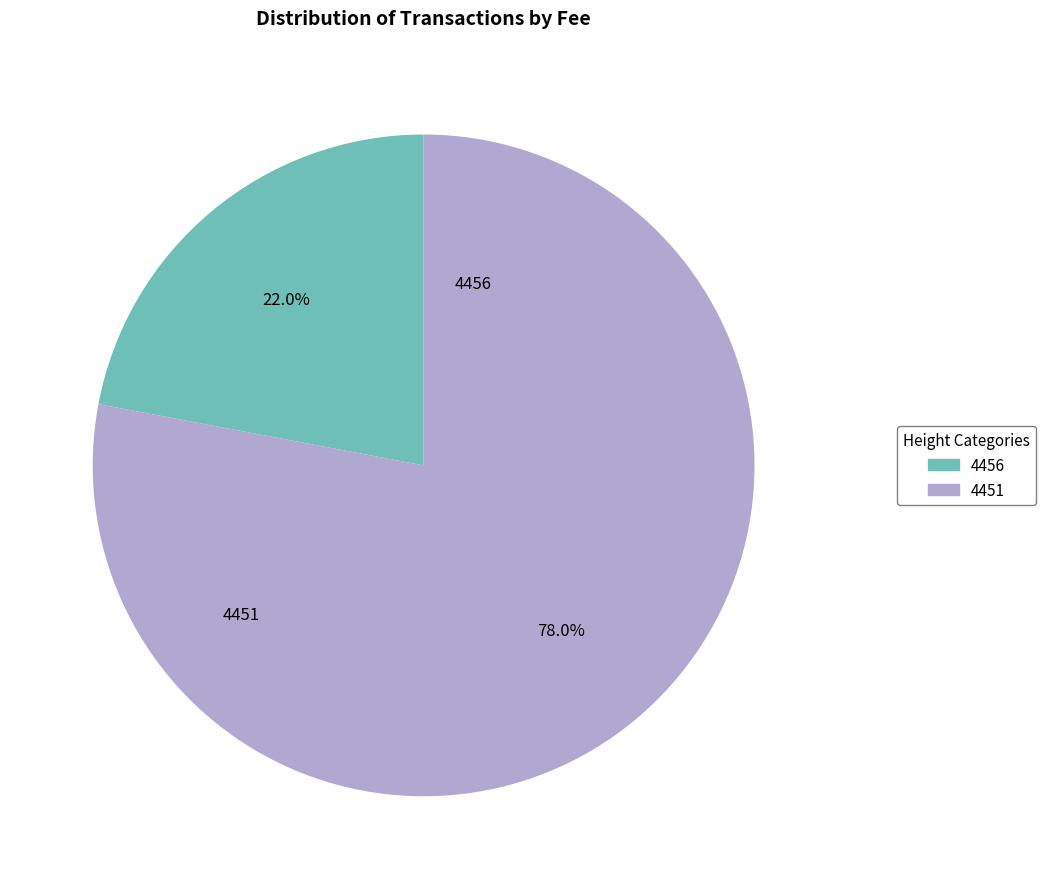

To the nearest percent, what percentage of the pie is 4451?

78%